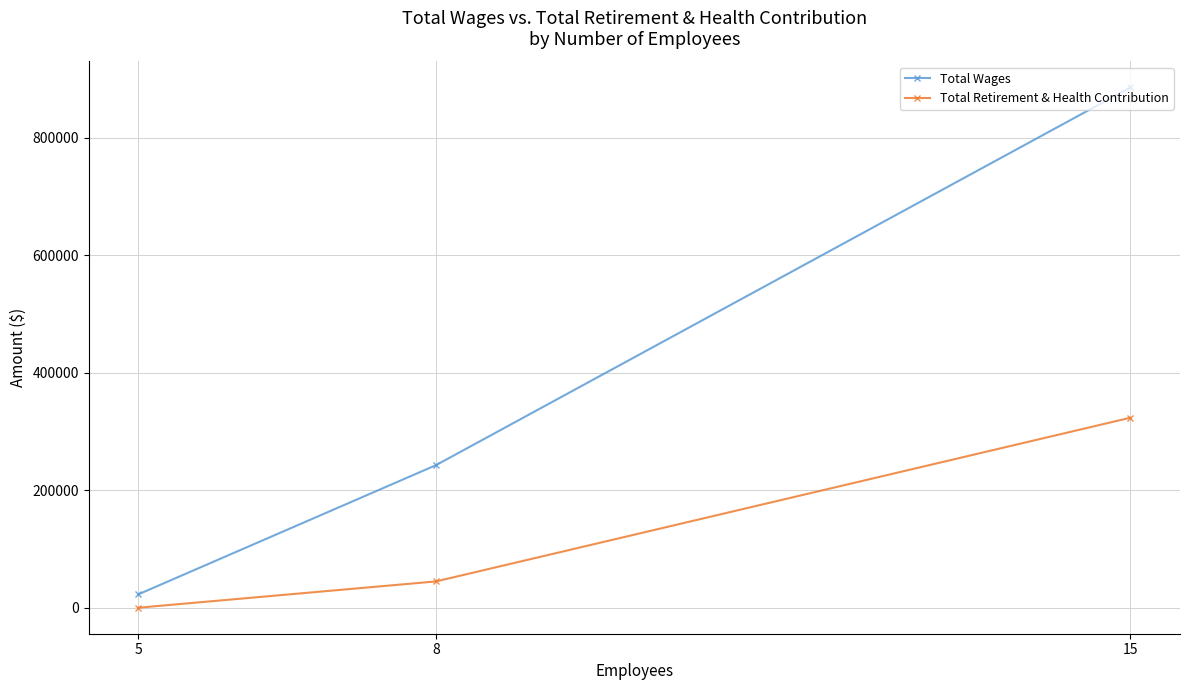

Reading left to right, what are all the values shown in this chart?

Total Wages: 5=22800	8=242695	15=885702
Total Retirement & Health Contribution: 5=0	8=44763	15=323453